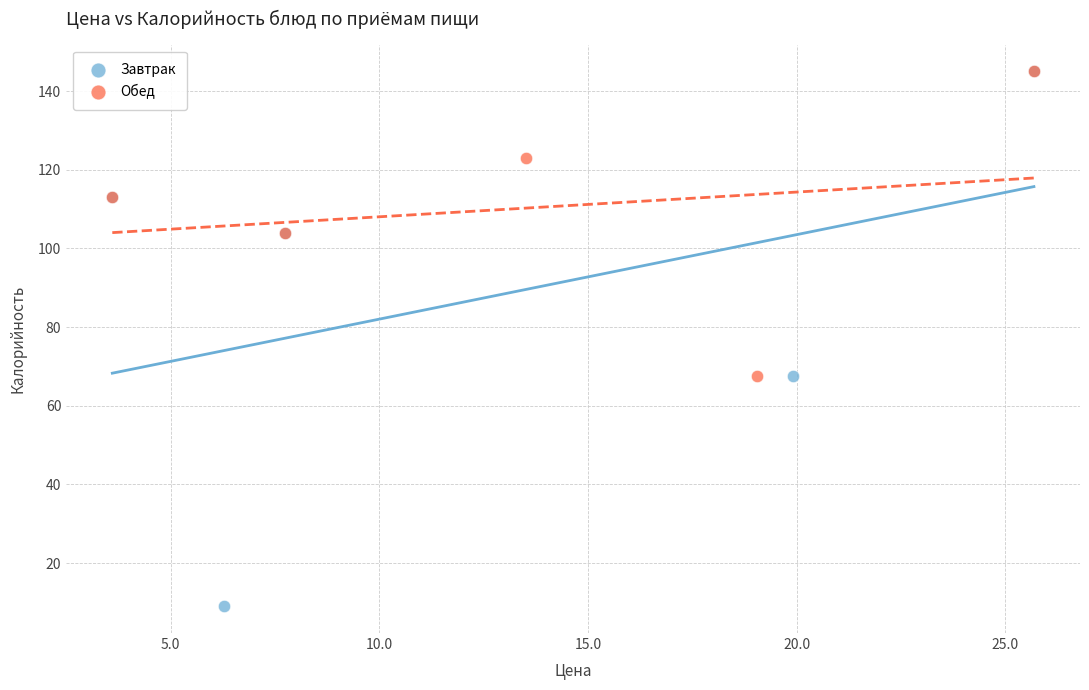

Which series reaches the minimum Y coordinate?

Завтрак